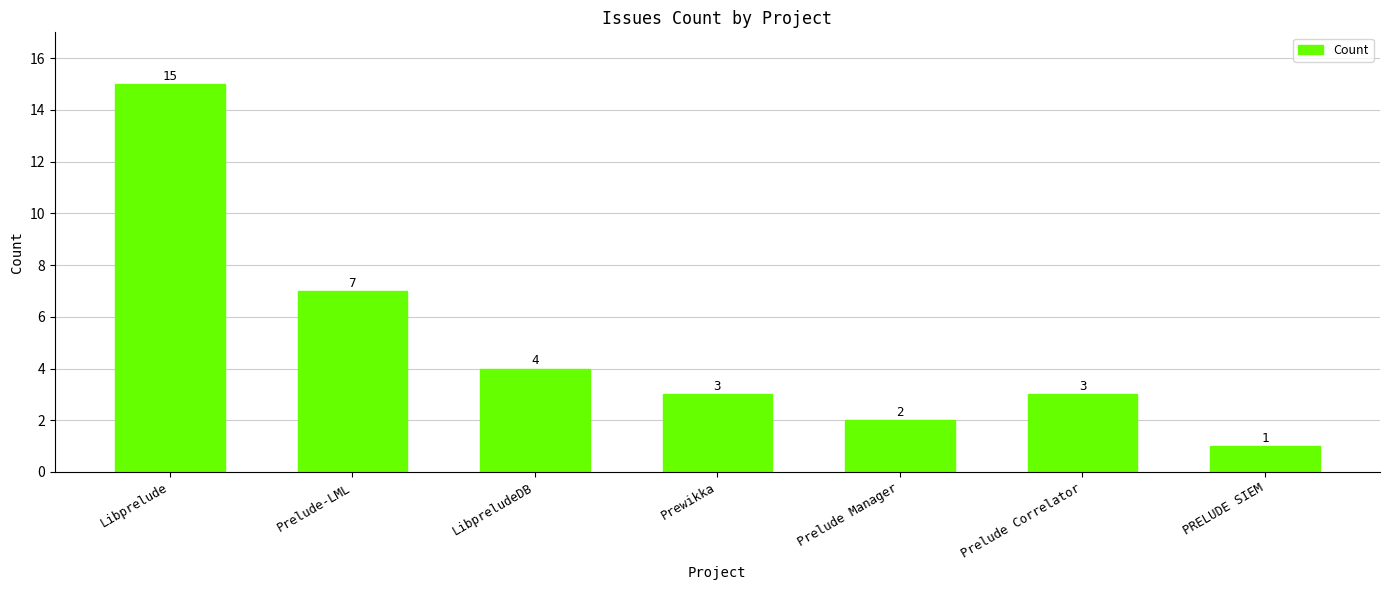

What is the label of the 4th bar from the right?

Prewikka